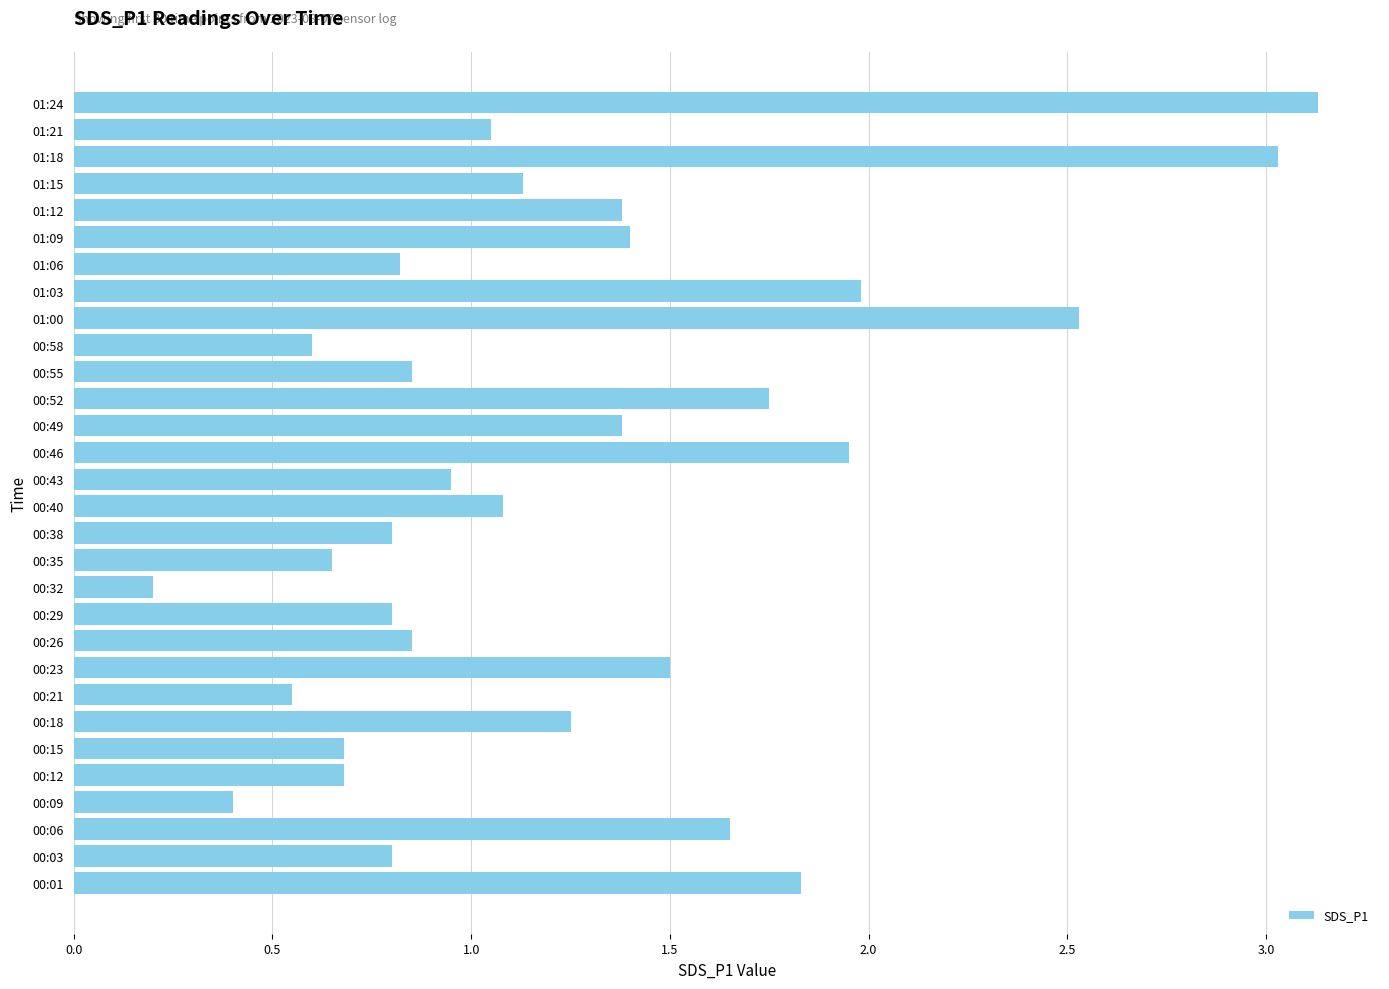

True or false: the data shows 0.9 at 00:35.

False